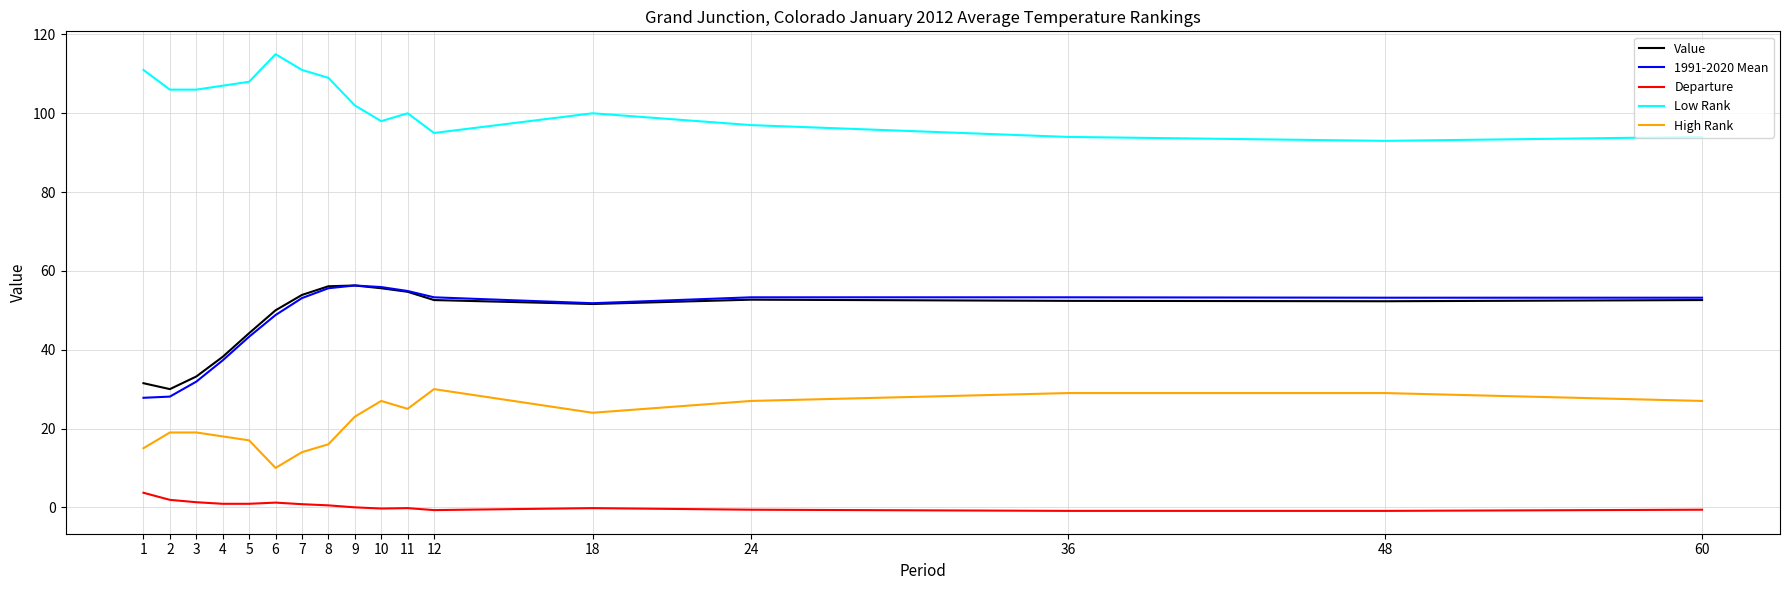

True or false: High Rank and Low Rank cross at least once.

False